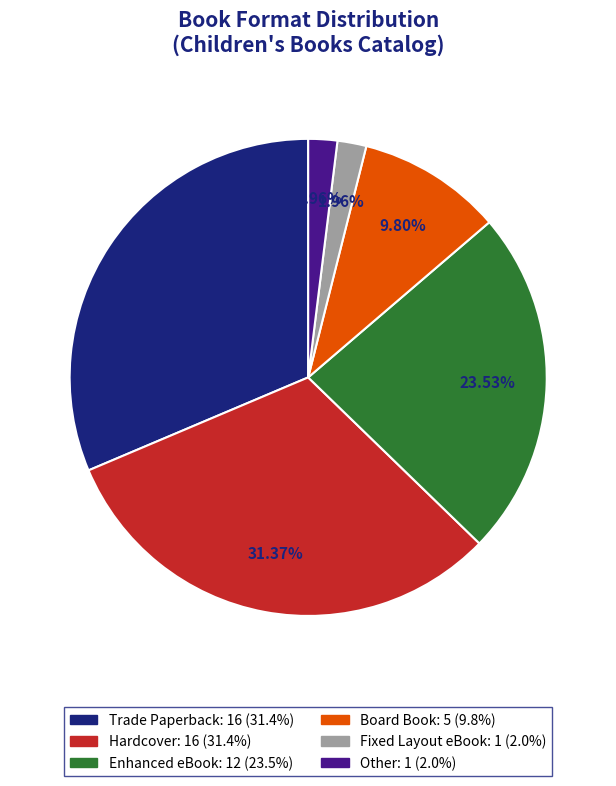

Approximately how many times larger is the value at Hardcover compared to Enhanced eBook?

1.3